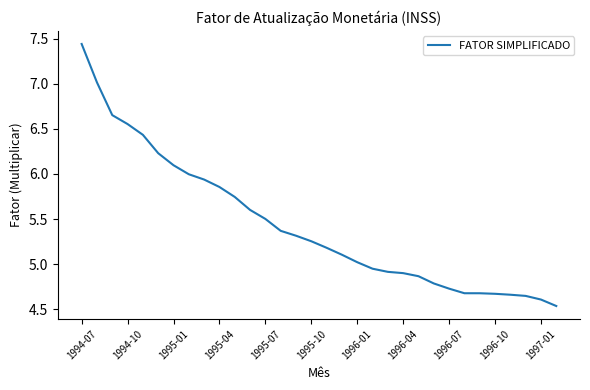

The value at 1996-01 is 8.0. True or false?

False